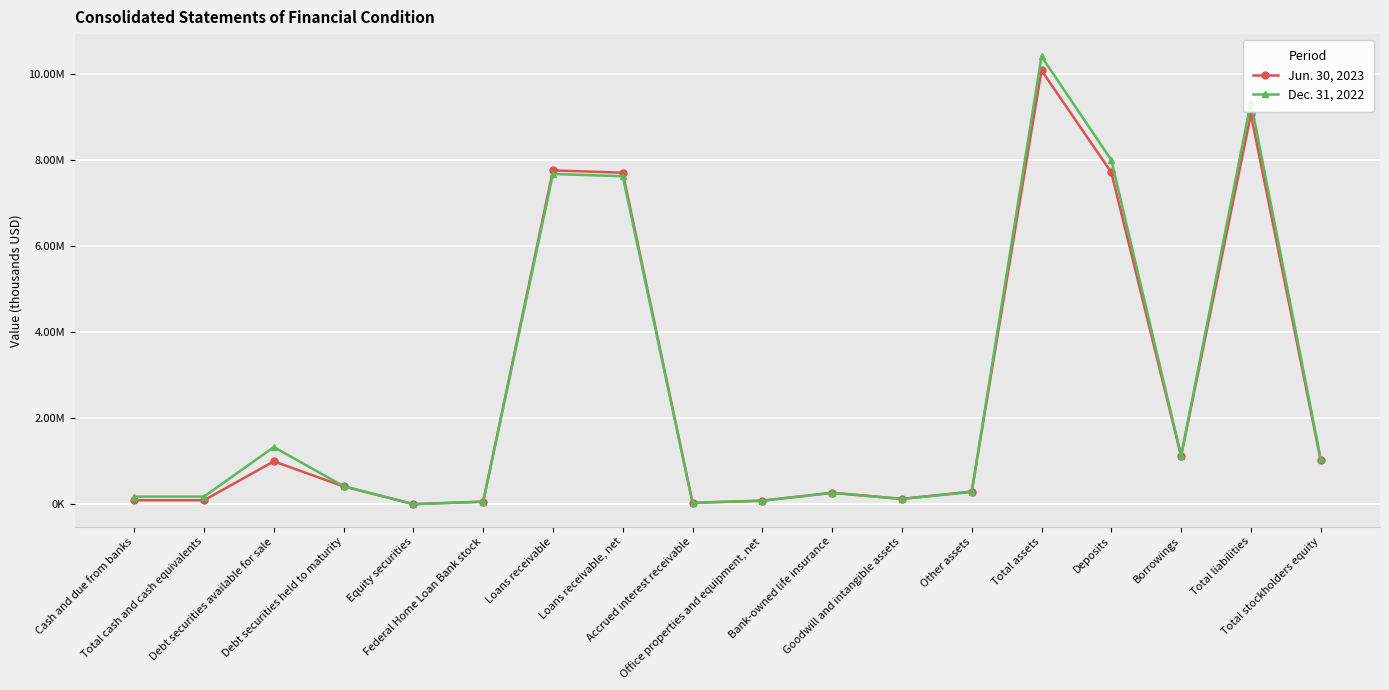

True or false: Jun. 30, 2023 has a value of 1022788 at Total stockholders equity.

True